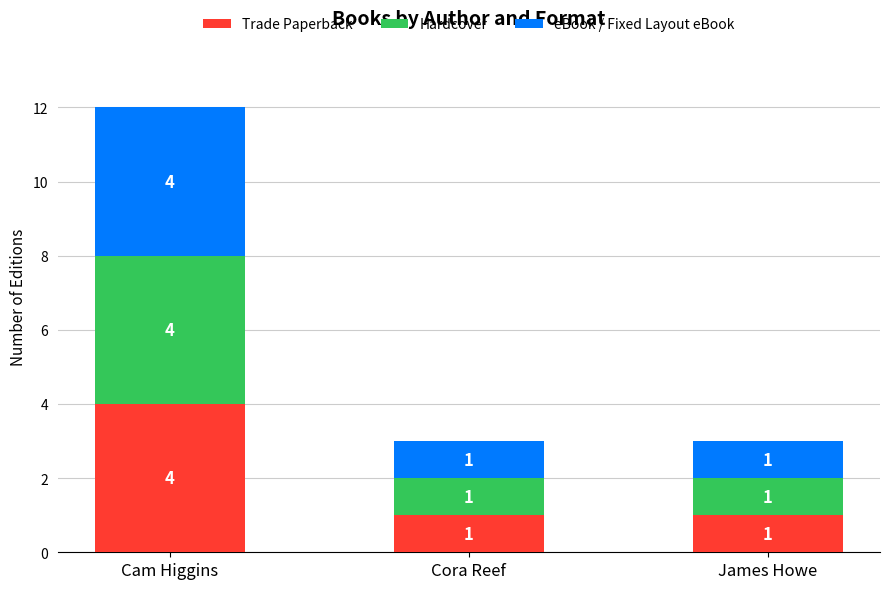

How many Trade Paperback values are between 1 and 4?

3